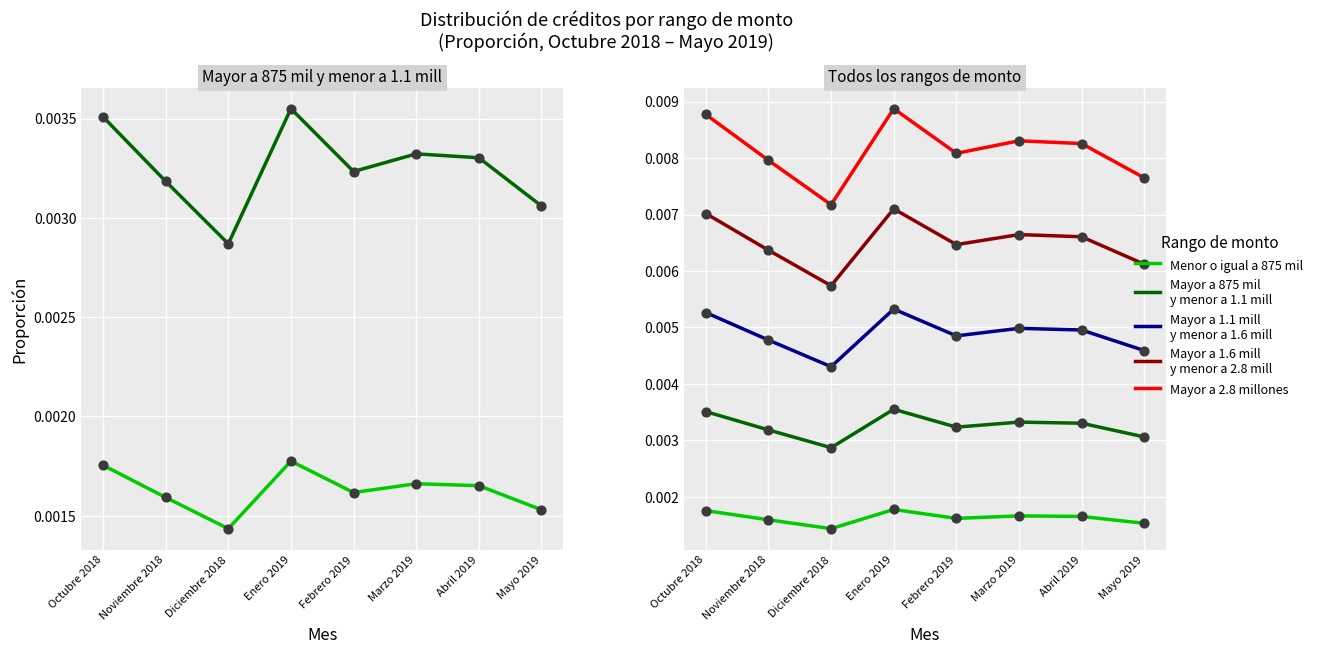

Is the value of Menor o igual a 875 mil at Diciembre 2018 greater than the value of Mayor a 875 mil y menor a 1.1 millones at Mayo 2019?

No